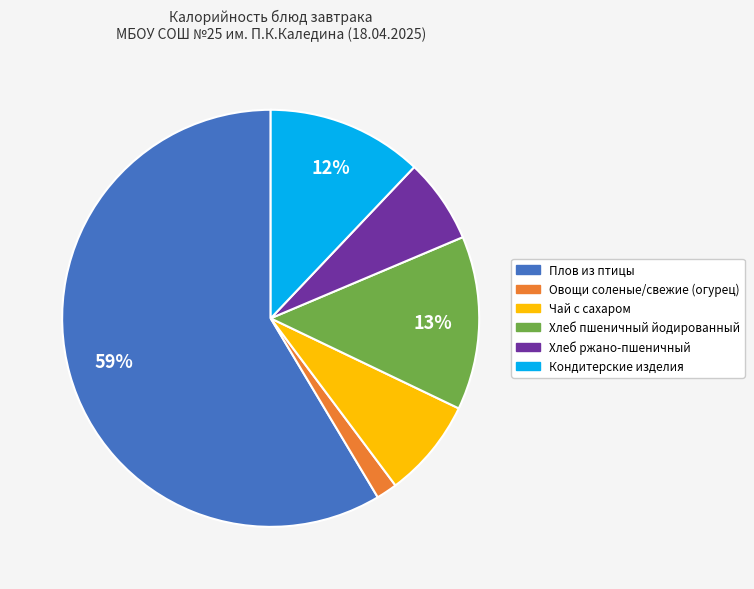

What is the largest slice in the pie chart?

Плов из птицы